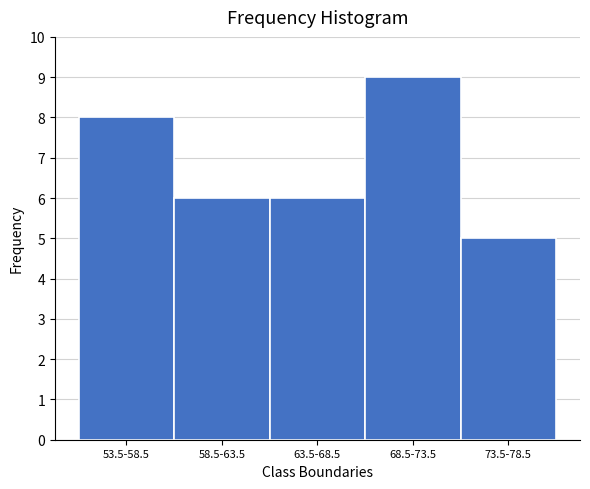

Reading left to right, transcribe all the data shown in this chart.

8	6	6	9	5